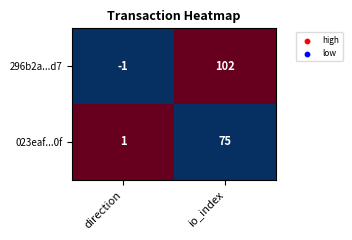

What is the sum of the 296b2a...d7 values at io_index and direction?

101